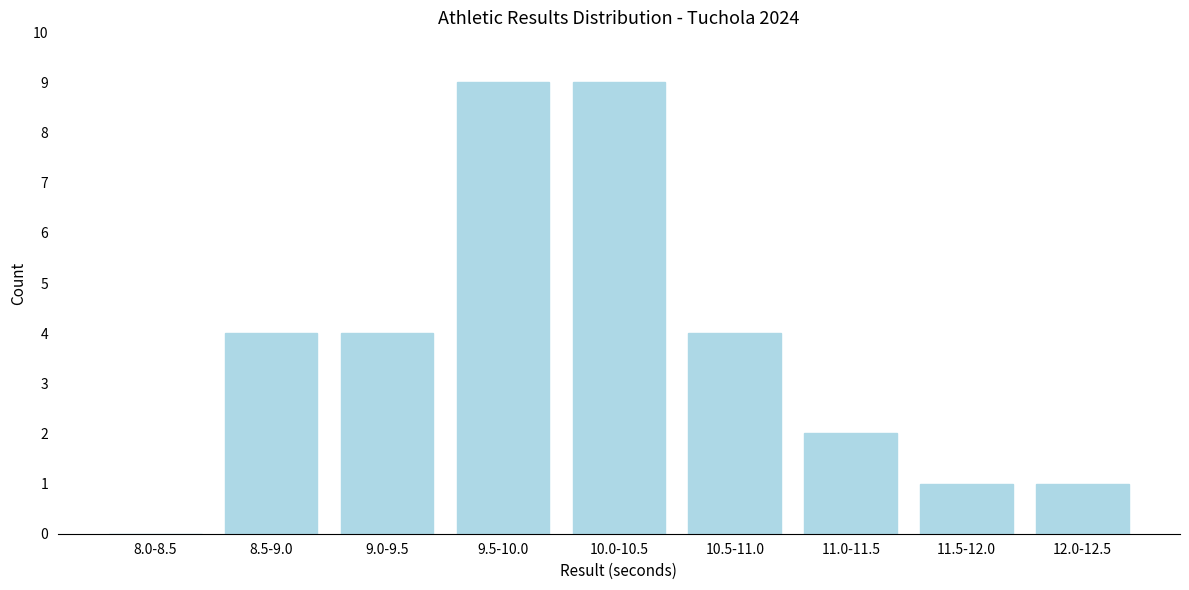

Reading left to right, list all the values displayed in this chart.

8.0-8.5=0	8.5-9.0=4	9.0-9.5=4	9.5-10.0=9	10.0-10.5=9	10.5-11.0=4	11.0-11.5=2	11.5-12.0=1	12.0-12.5=1